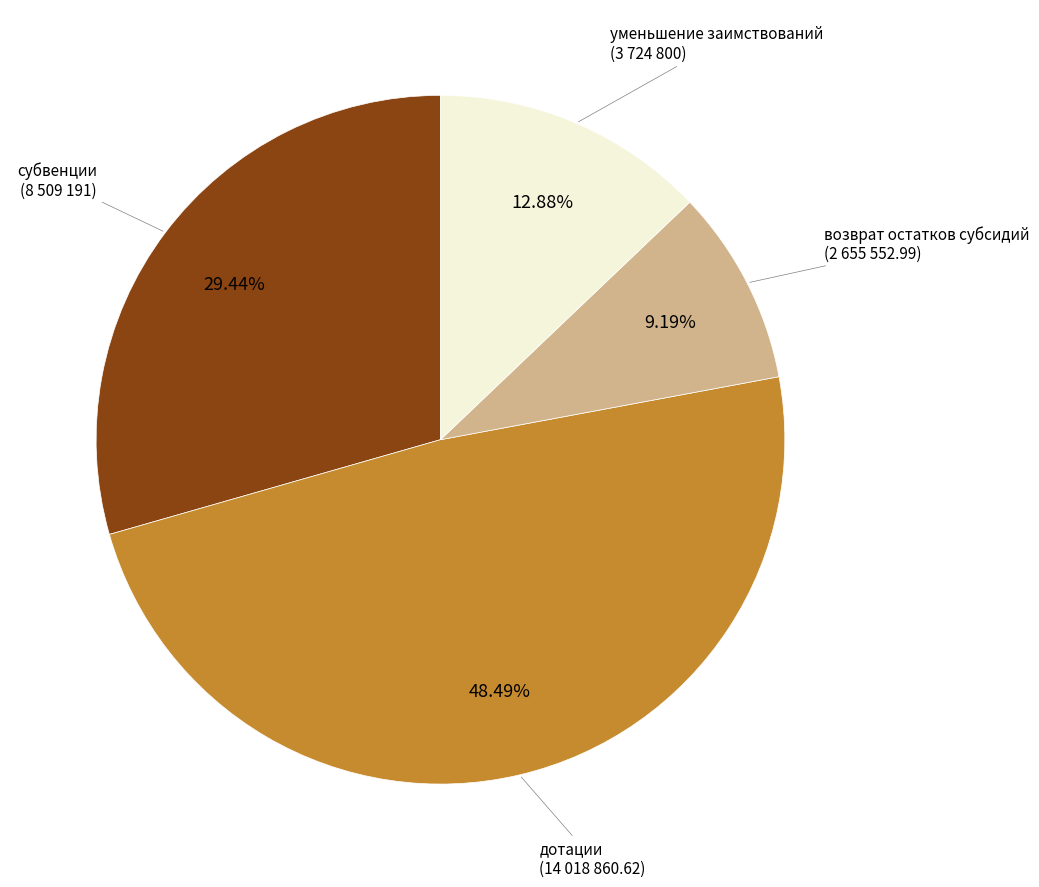

What is the ratio of the value at субвенции (8 509 191) to the value at уменьшение заимствований (3 724 800)?

2.3